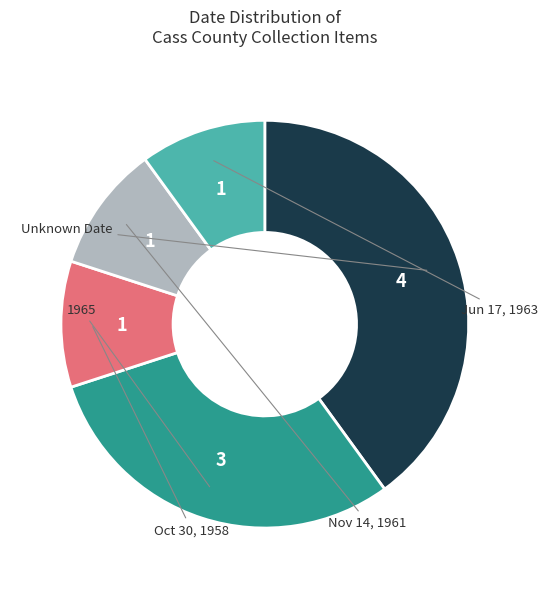

Is there a majority slice in this chart?

No